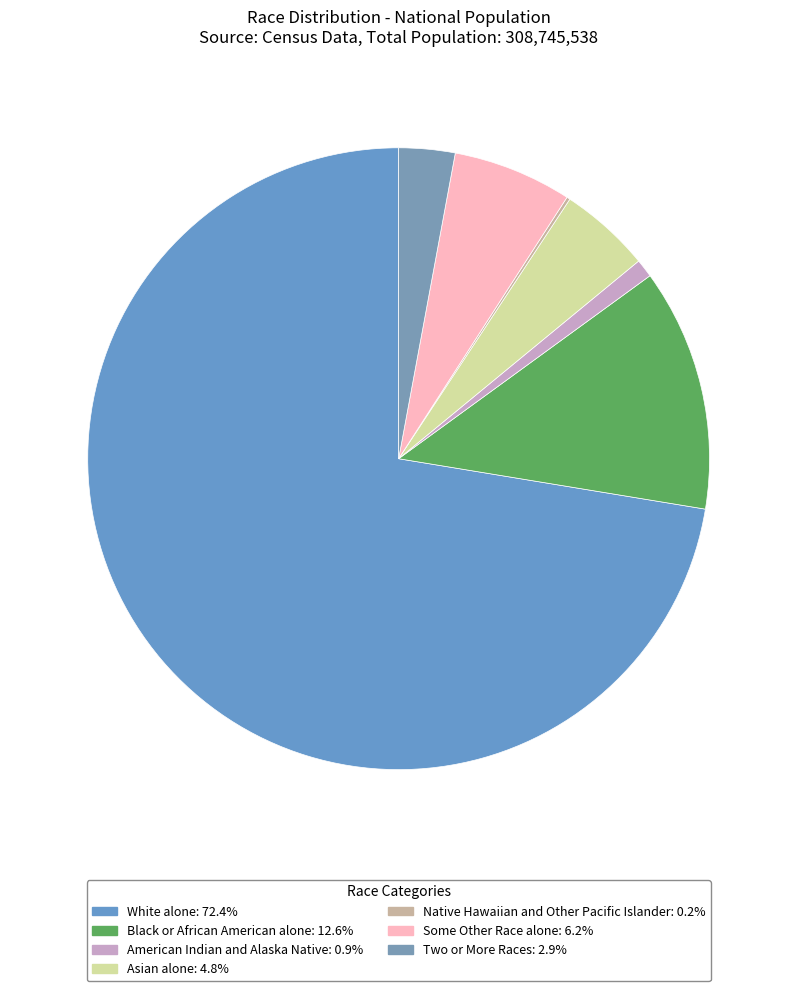

What is the majority slice?

White alone